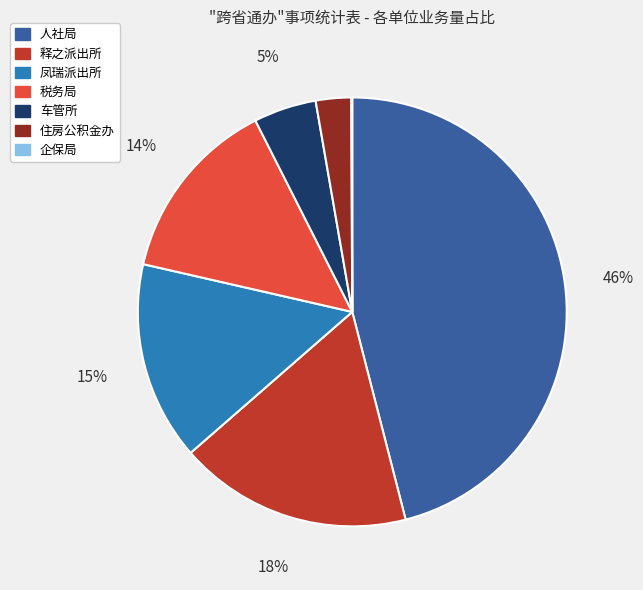

Is the sum of 人社局 and 释之派出所 greater than half?

Yes